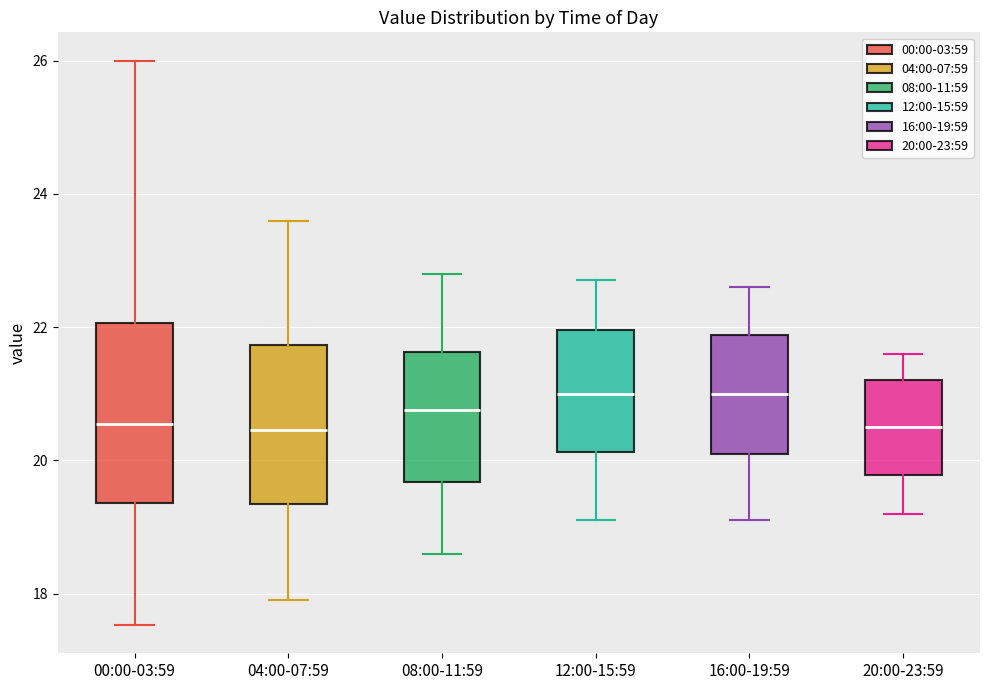

Reading left to right, read every box against the y-axis: the position of its median line, the range the box covers, and the ends of its whiskers. The values are not printed on the chart, so give them approximately, as read against the axis.

00:00-03:59: median 20.6, box 19.4 to 22.0, whiskers 17.6 to 26.0
04:00-07:59: median 20.4, box 19.4 to 21.8, whiskers 18.0 to 23.6
08:00-11:59: median 20.8, box 19.6 to 21.6, whiskers 18.6 to 22.8
12:00-15:59: median 21.0, box 20.2 to 22.0, whiskers 19.2 to 22.8
16:00-19:59: median 21.0, box 20.2 to 21.8, whiskers 19.2 to 22.6
20:00-23:59: median 20.6, box 19.8 to 21.2, whiskers 19.2 to 21.6